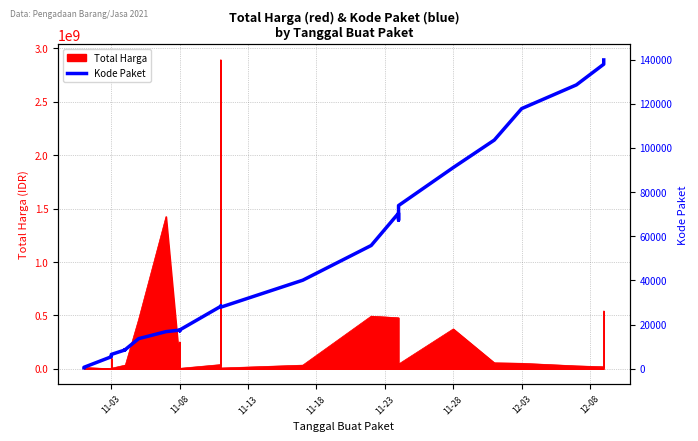

How many lines are shown in the chart?

1